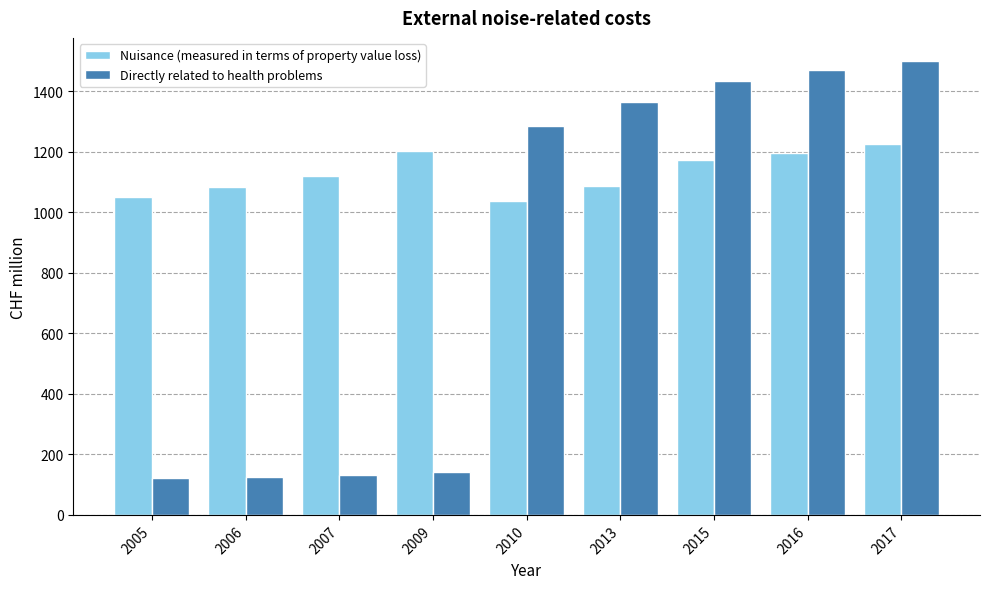

The Nuisance (measured in terms of property value loss) series shows 1039 at 2010. True or false?

True